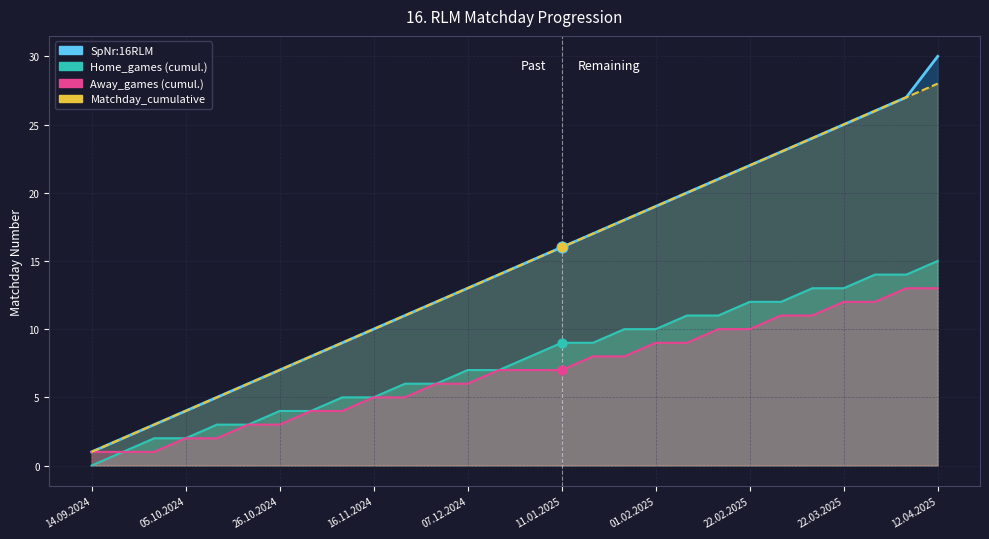

Which series has the widest spread of Y values?

SpNr:16RLM line